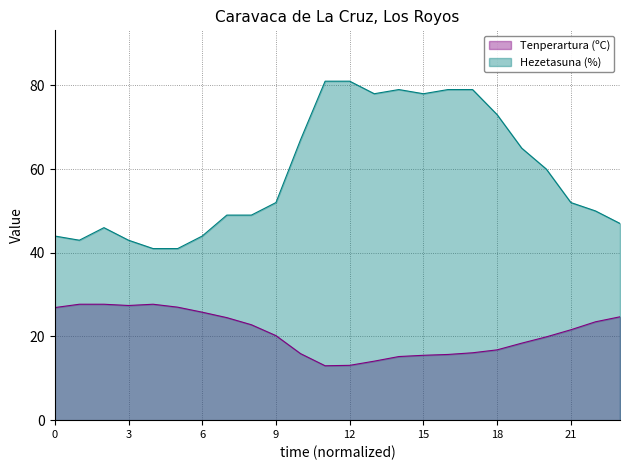

What is the minimum value shown in the chart?

13.0